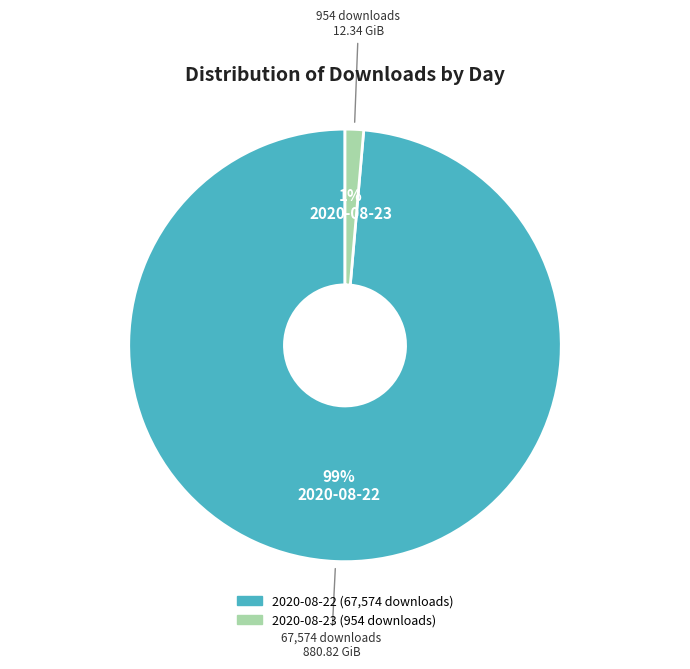

Rank the categories by value from highest to lowest.

2020-08-22, 2020-08-23